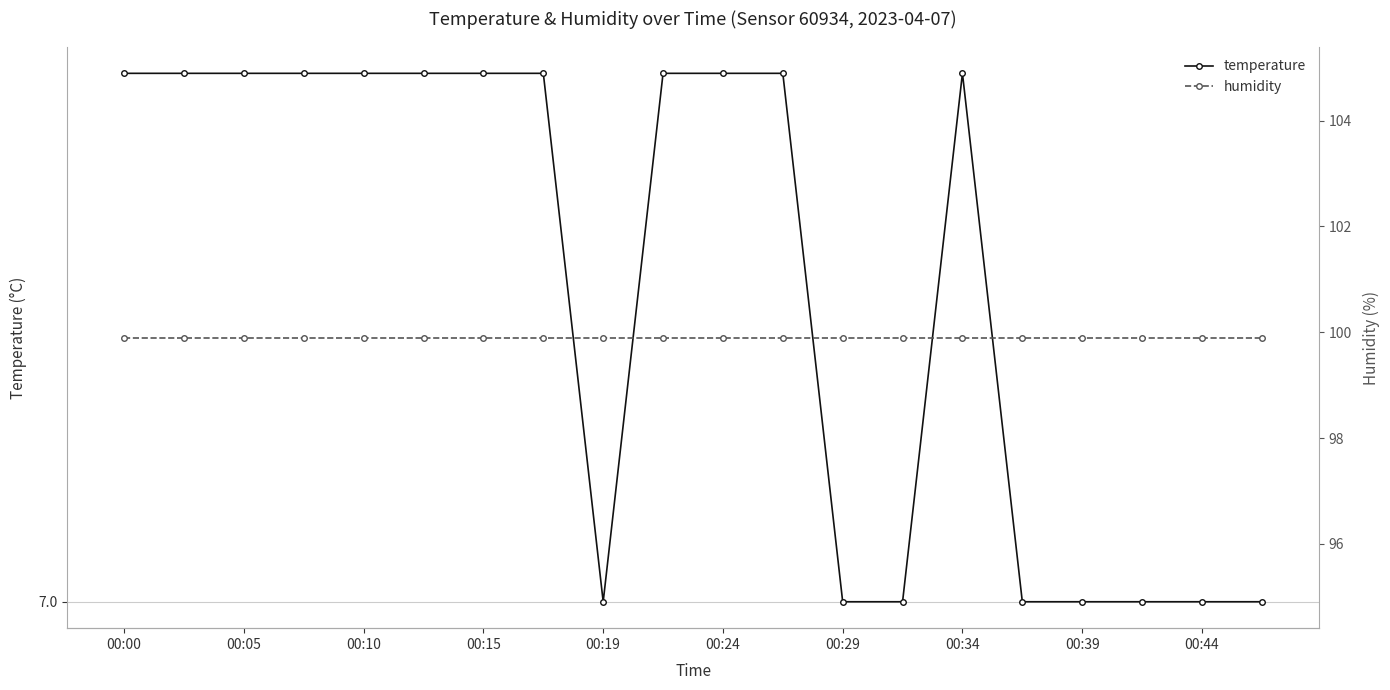

Where is humidity nearest to the value 99?

00:00